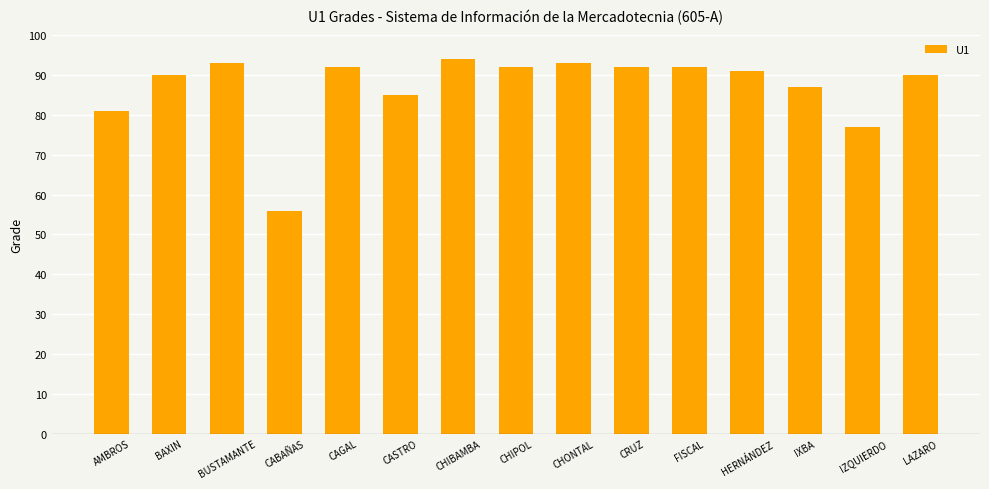

What is the change in value from IXBA to LAZARO?

+3